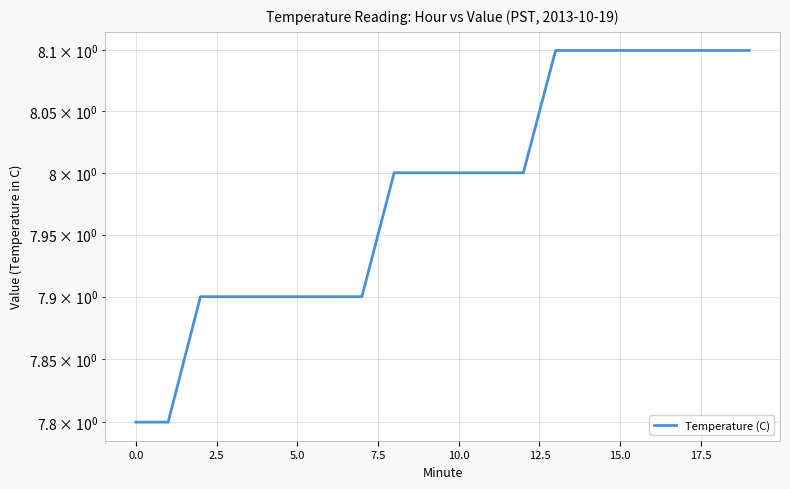

Between 12.5 and 7.5, which is larger?

12.5